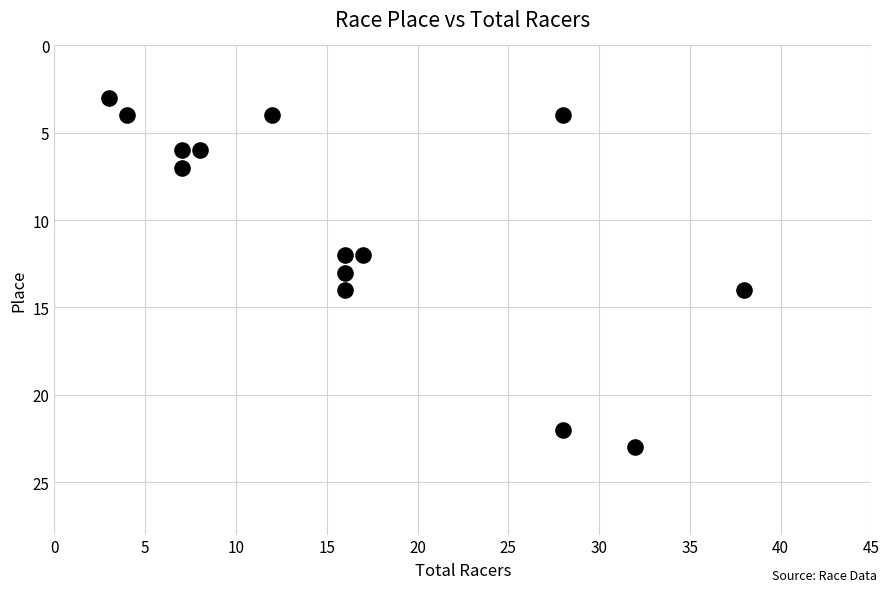

What is the range of Y values (max minus min)?

20